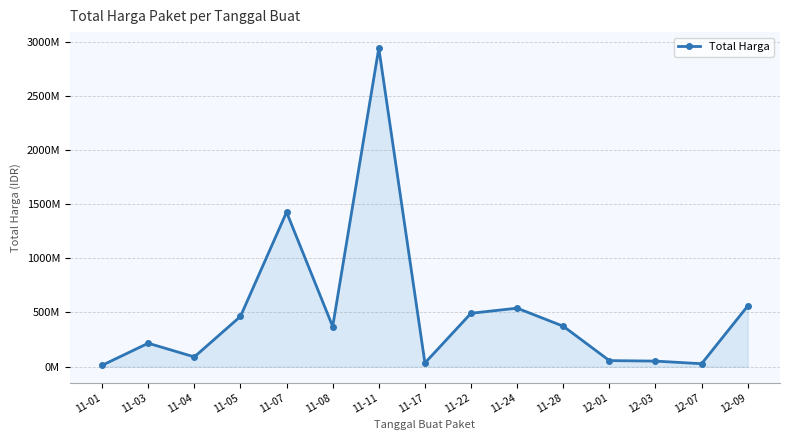

How many points are higher than both their immediate neighbors (excluding endpoints)?

4